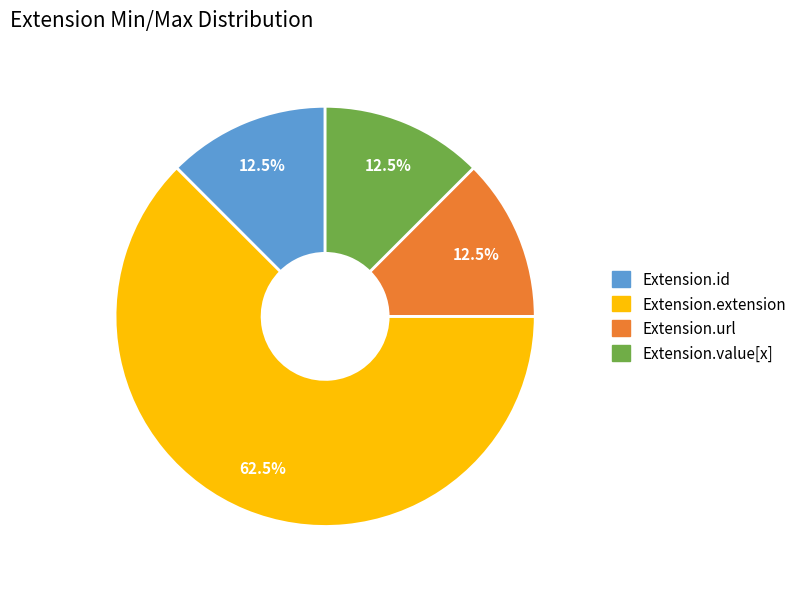

Is there a majority slice in this chart?

Yes